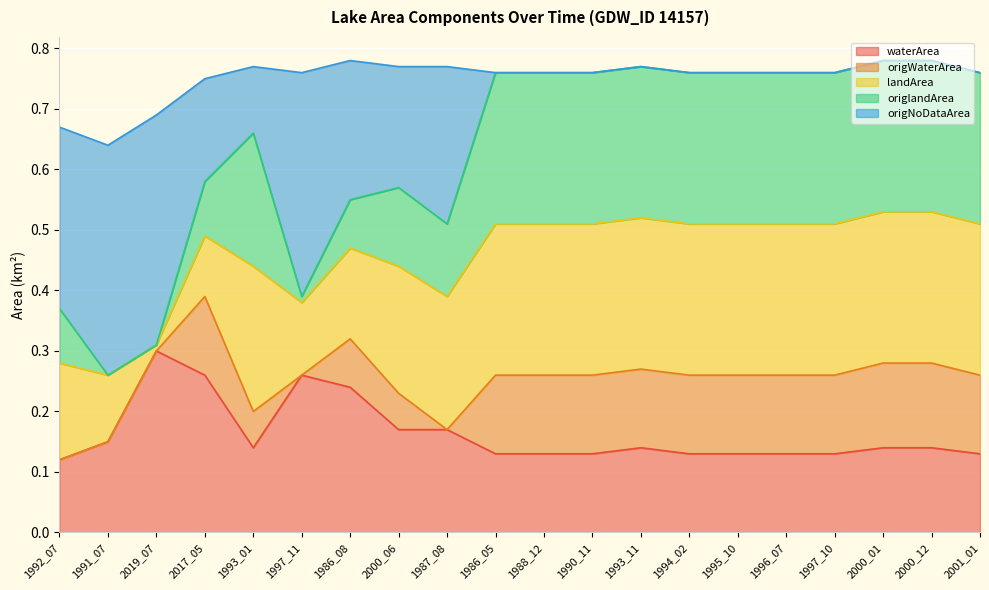

At which label does waterArea reach its peak?

2019_07